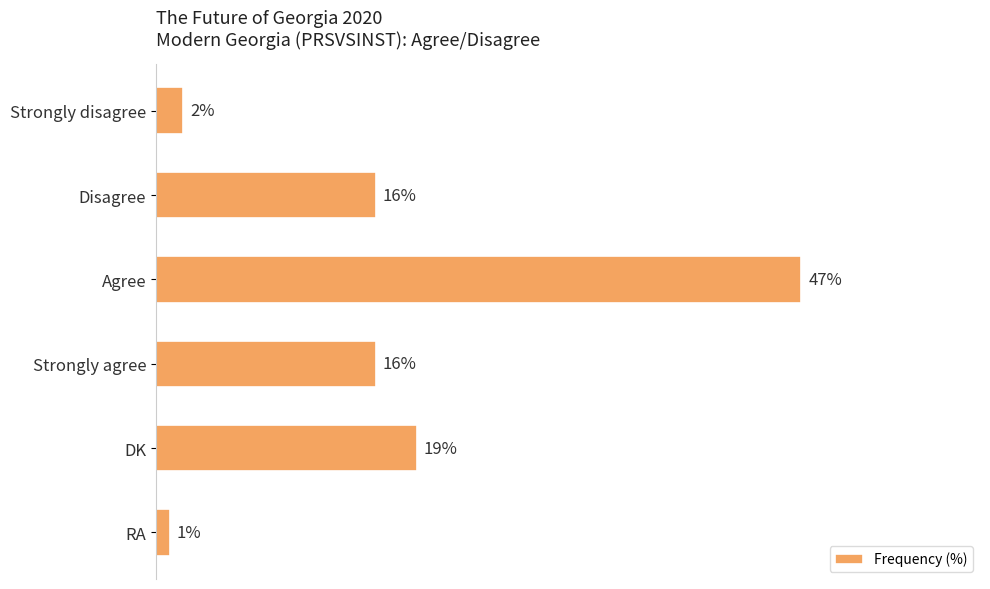

Which label corresponds to the smallest value in the chart?

RA